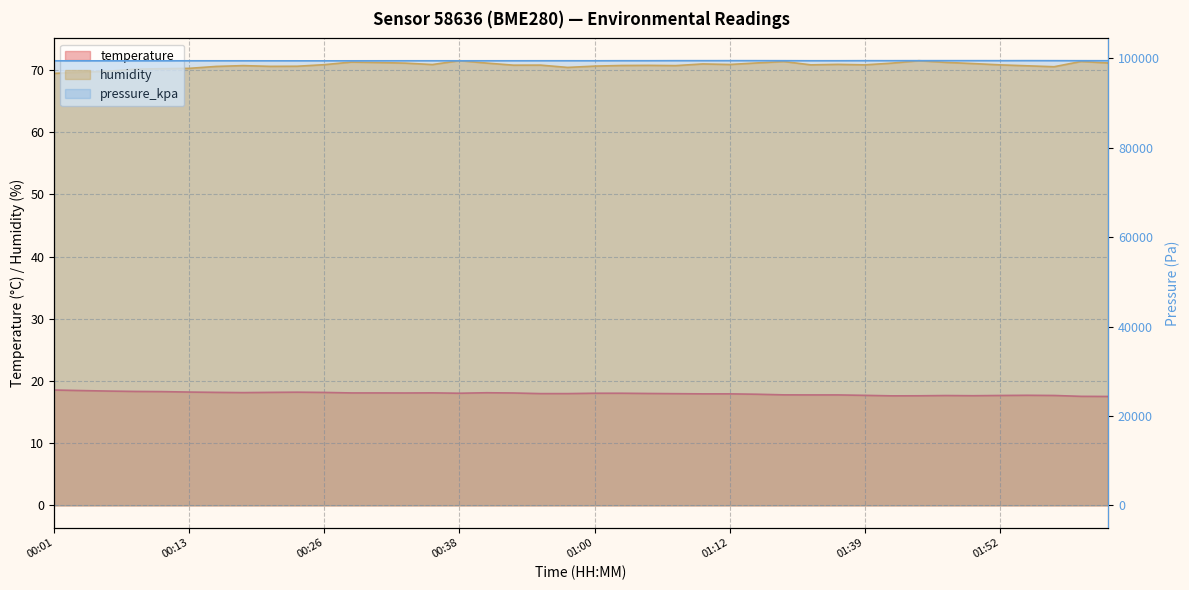

At which label does pressure_kpa first exceed 99446?

00:57